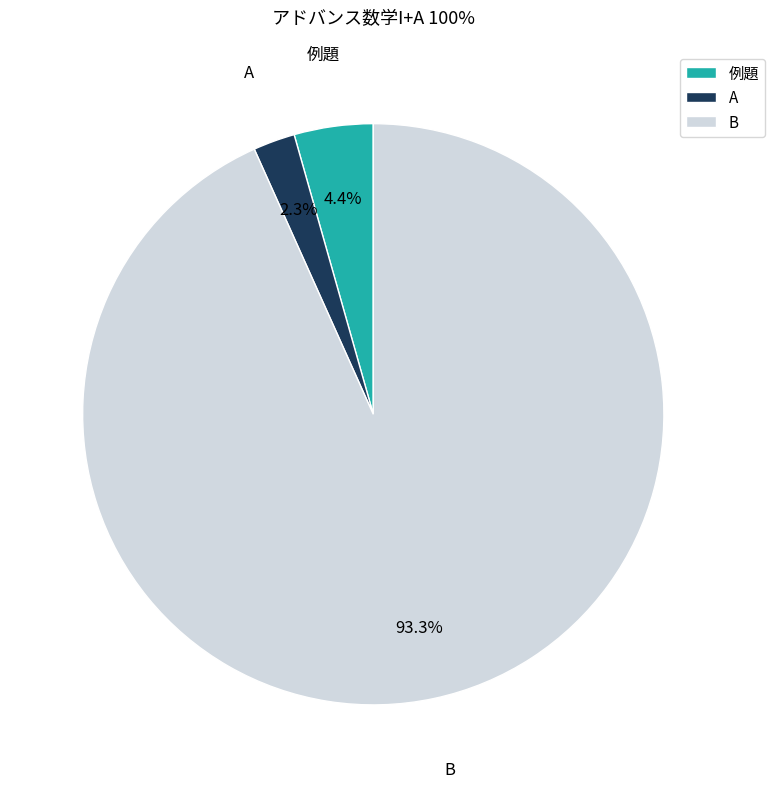

Rank the categories by value from lowest to highest.

A, 例題, B